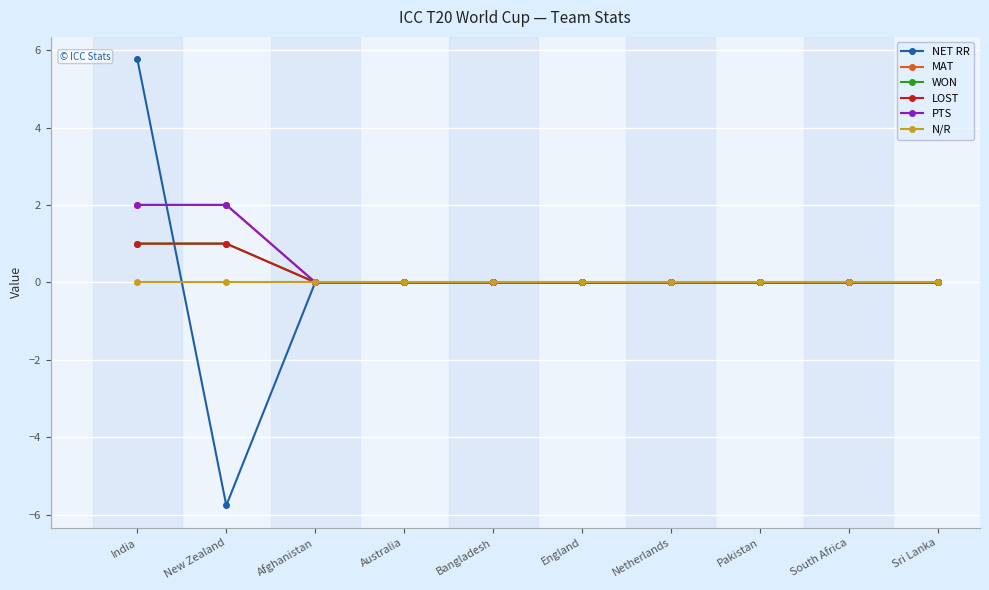

Does the chart have visible grid lines?

Yes